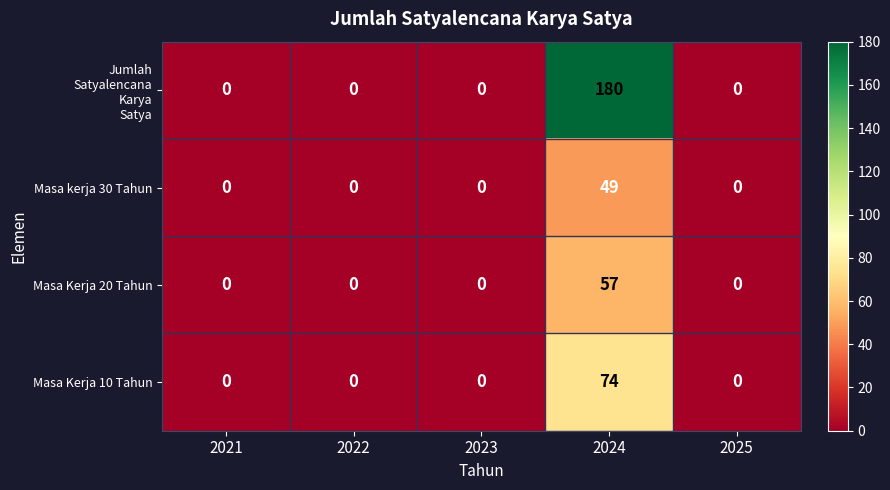

At which category is the sum across all series the highest?

2024